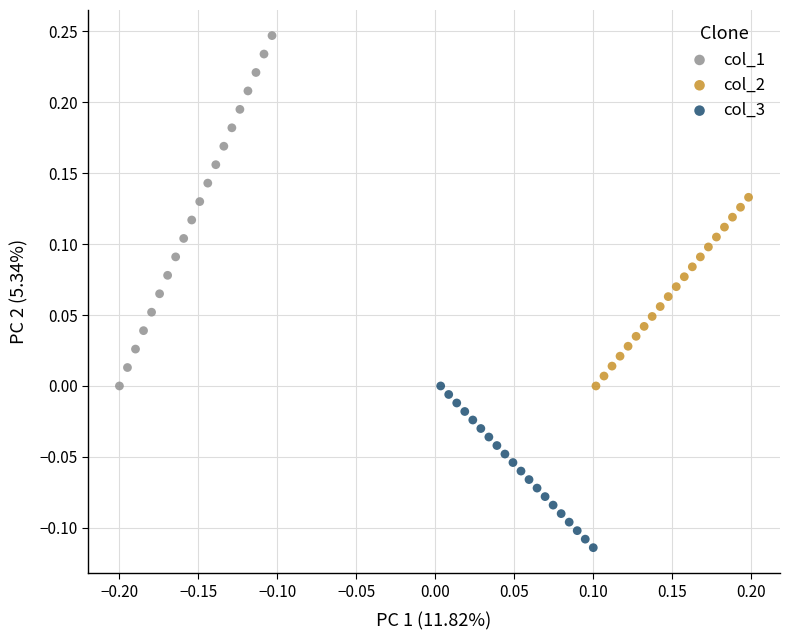

Which series reaches the maximum Y coordinate?

col_1